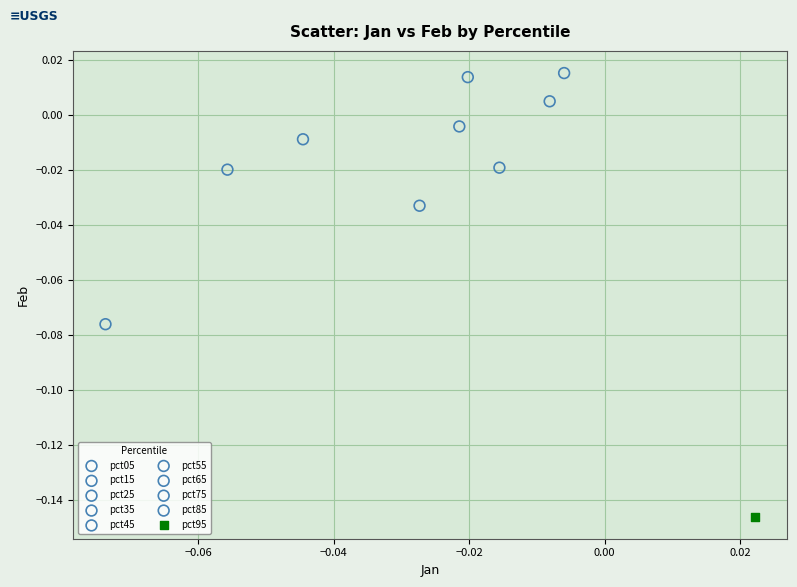

What are all the series names shown in the legend?

pct05, pct15, pct25, pct35, pct45, pct55, pct65, pct75, pct85, pct95